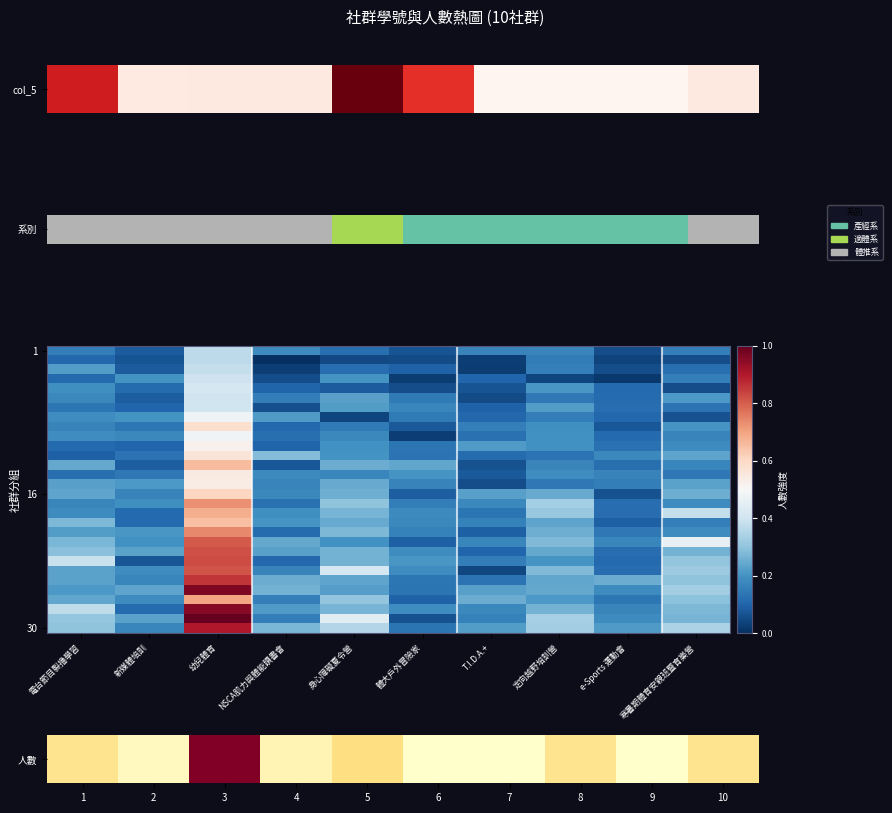

Which has a higher value, 幼兒體育 or NSCA肌力與體能讀書會?

幼兒體育